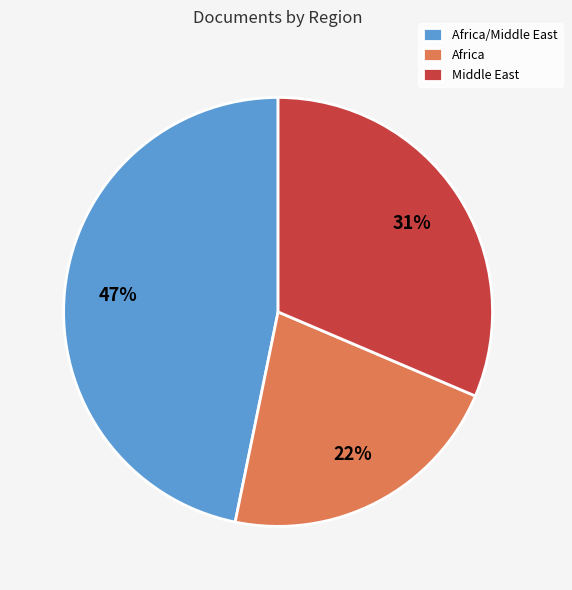

The Africa/Middle East slice represents 61% of the pie. True or false?

False